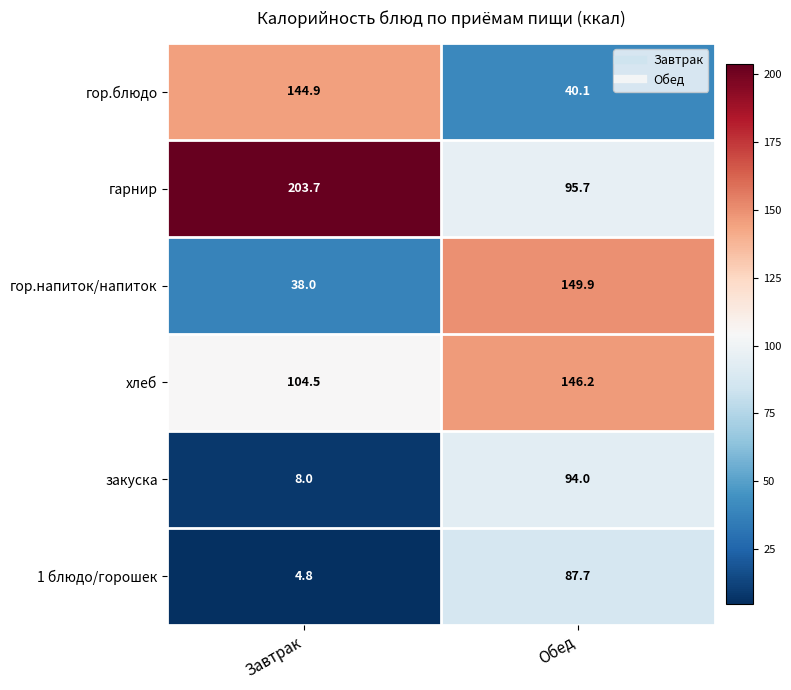

Which category has the lowest value across all series?

Завтрак